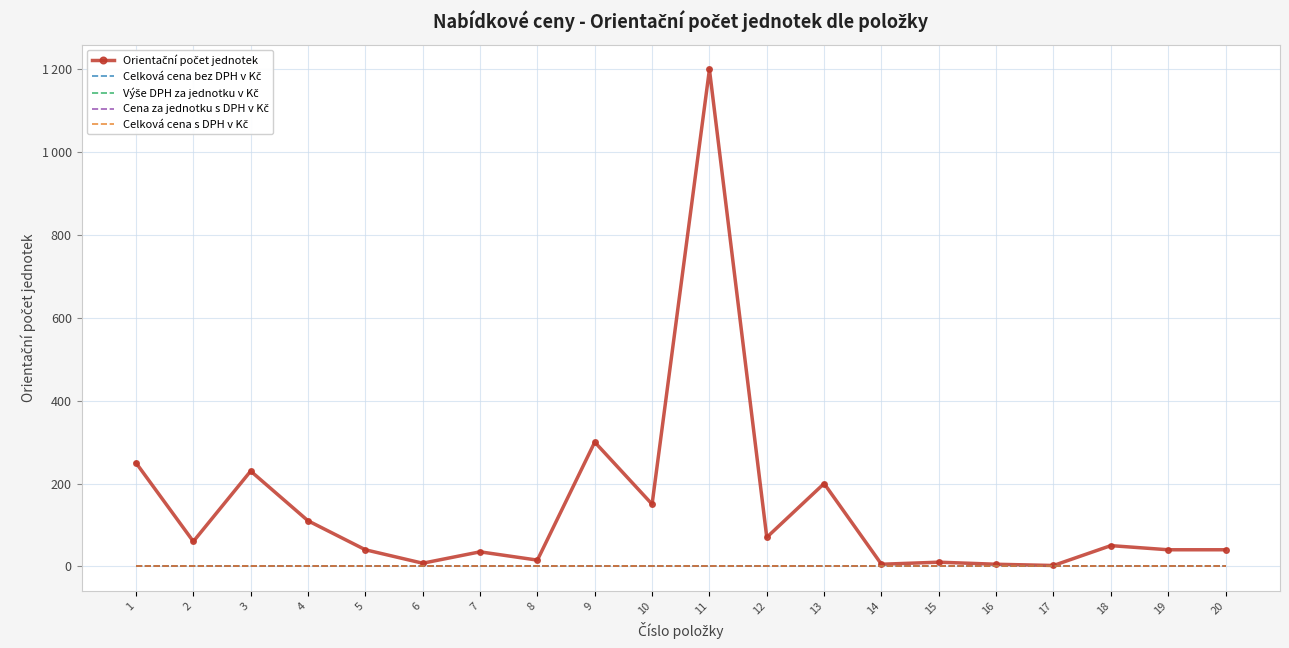

Count the number of data series in this chart.

5